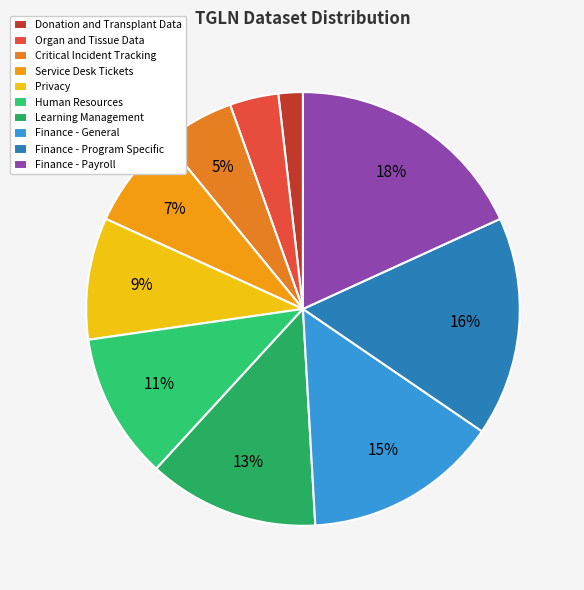

To the nearest percent, what is the average slice percentage?

10%